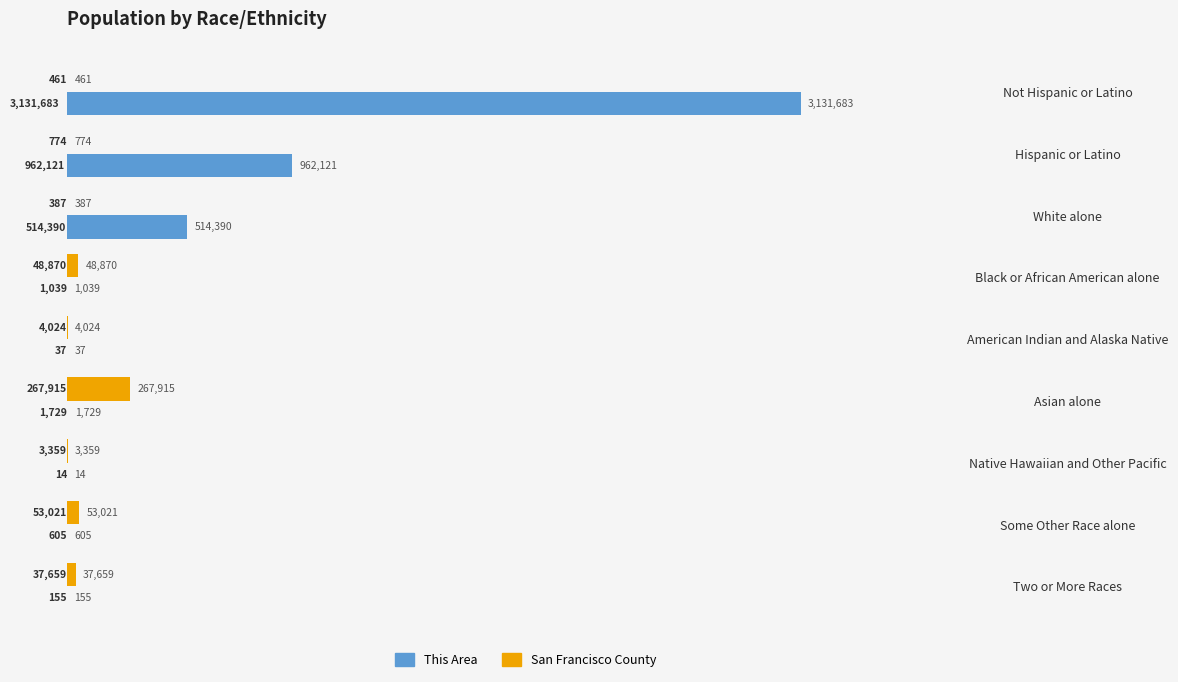

What are all the series names shown in the legend?

This Area, San Francisco County